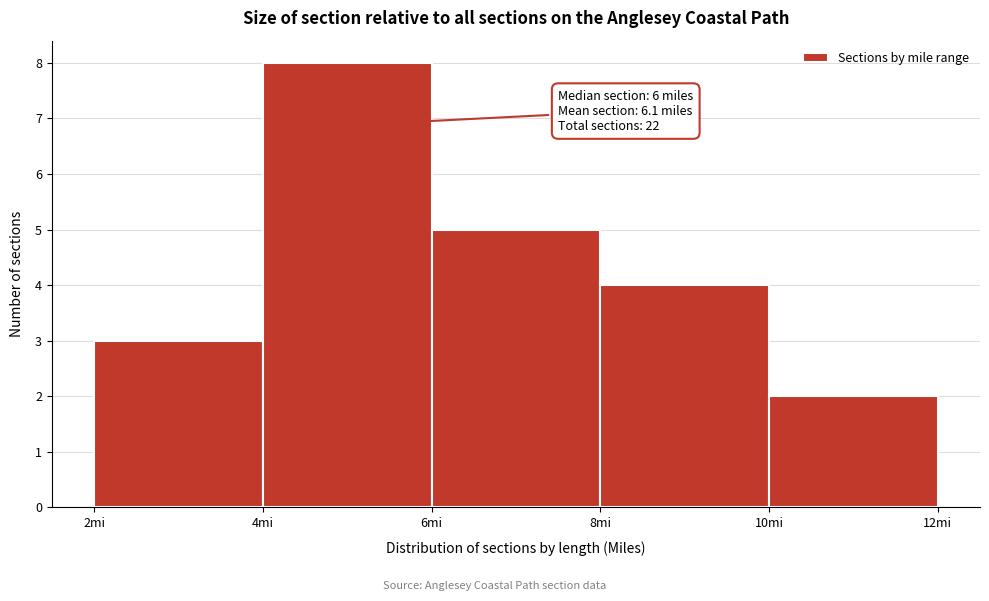

Which range on the x-axis has the tallest bar?

4 to 6